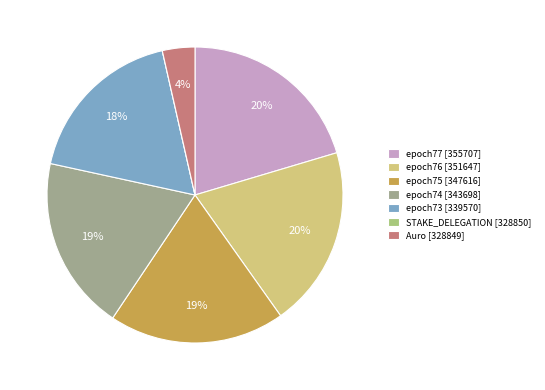

What percentage do epoch76 [351647] and Auro [328849] together represent?

23.3%